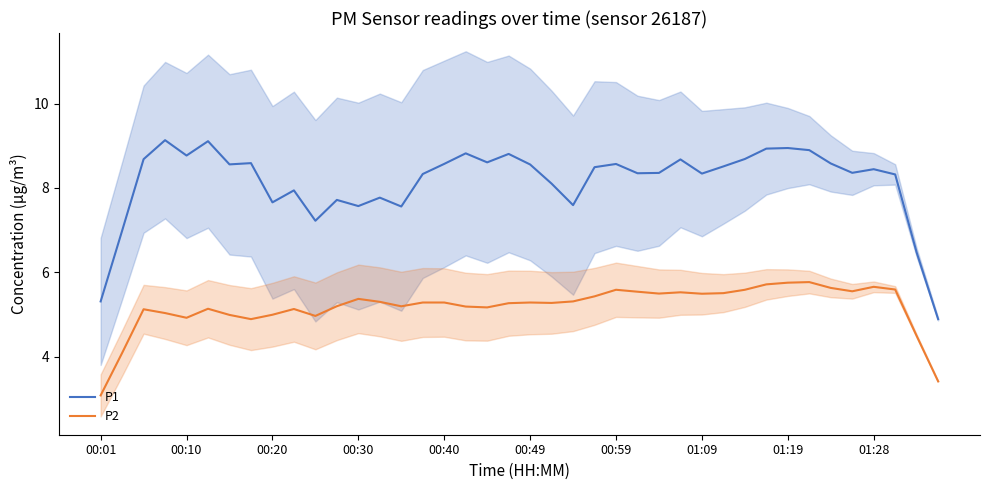

What is the approximate value of P2 at 37?

5.6